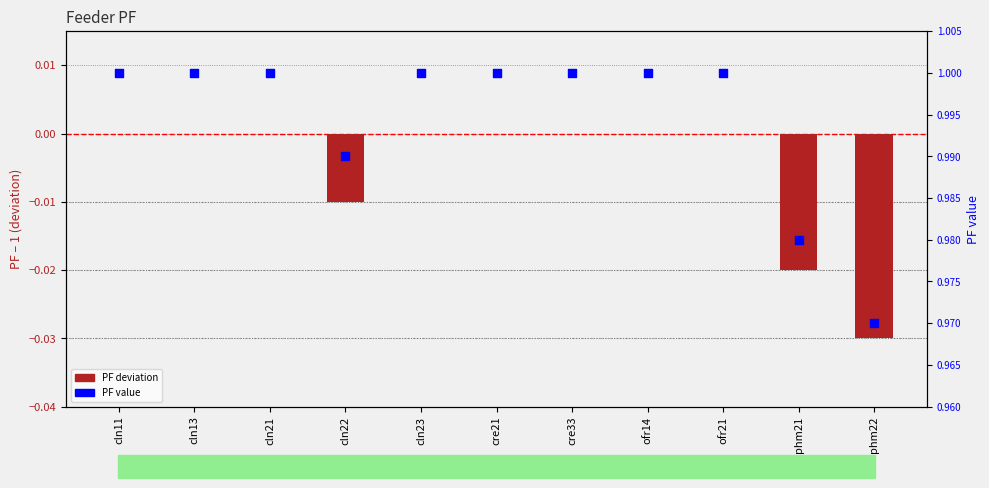

What are all the series names shown in the legend?

PF deviation, PF value